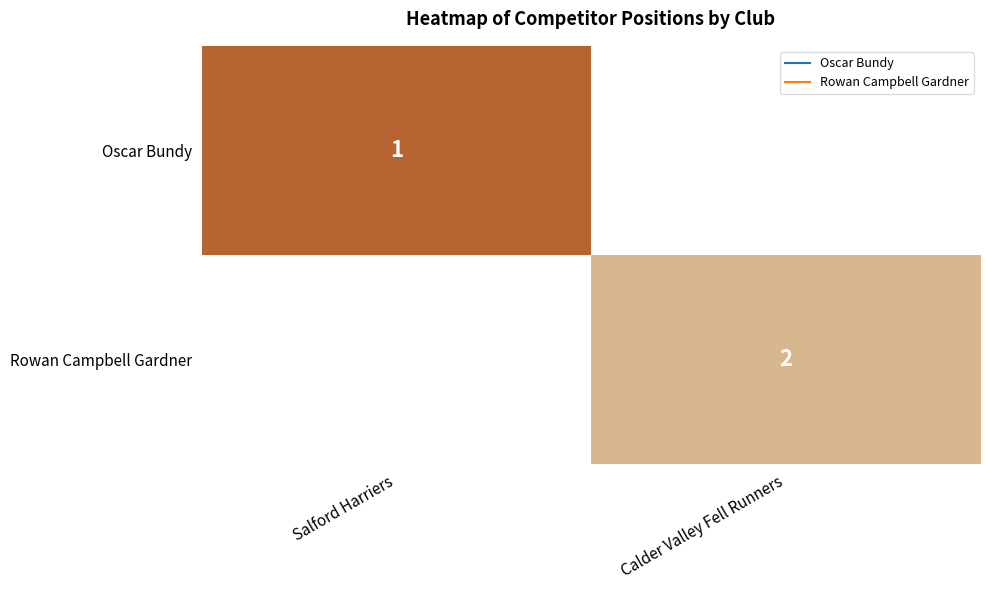

List the series in order of their overall mean, lowest first.

Oscar Bundy, Rowan Campbell Gardner